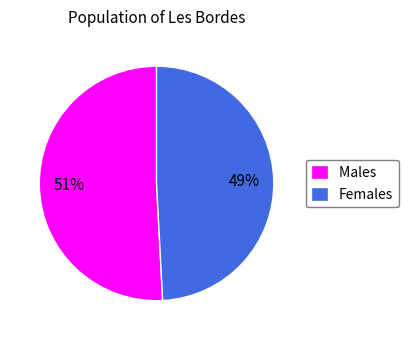

How many segments does this pie chart have?

2